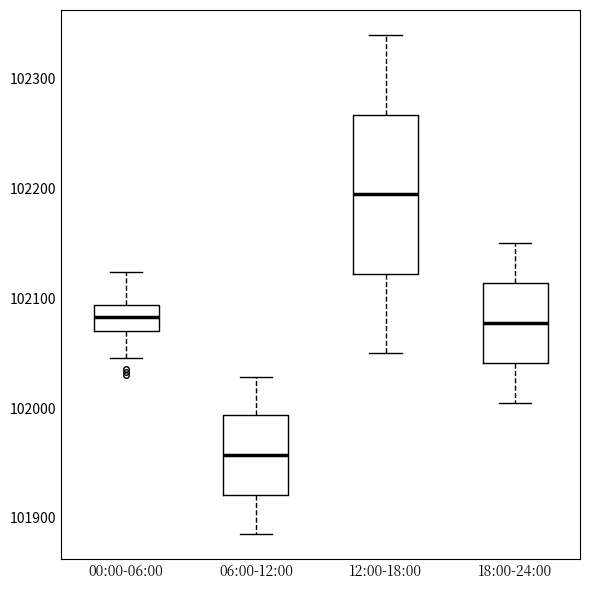

Which box is the tallest, from its lower edge to its upper edge?

12:00-18:00